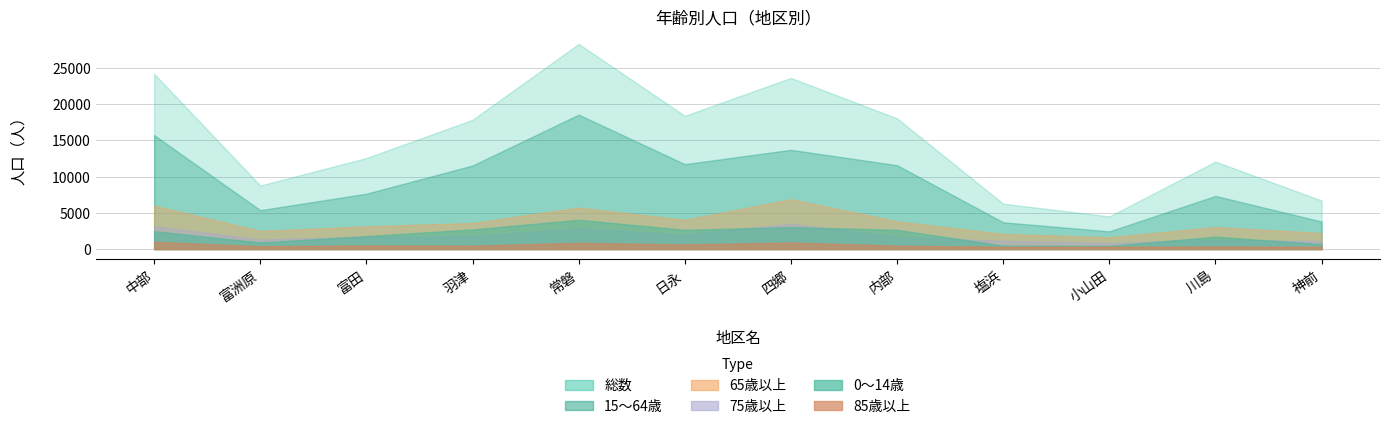

How many interior local valleys does the 総数 series have?

3